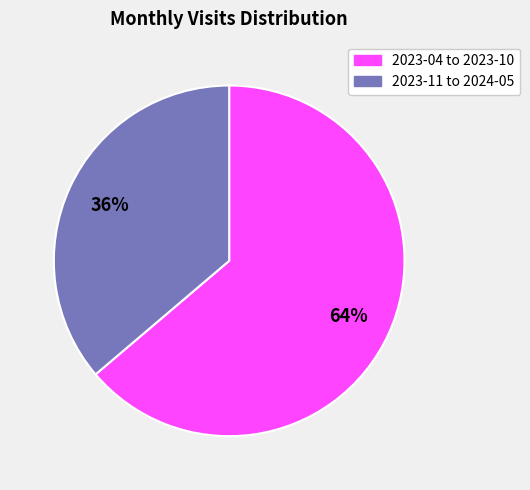

Do 2023-11 to 2024-05 and 2023-04 to 2023-10 together represent more than half of the pie?

Yes